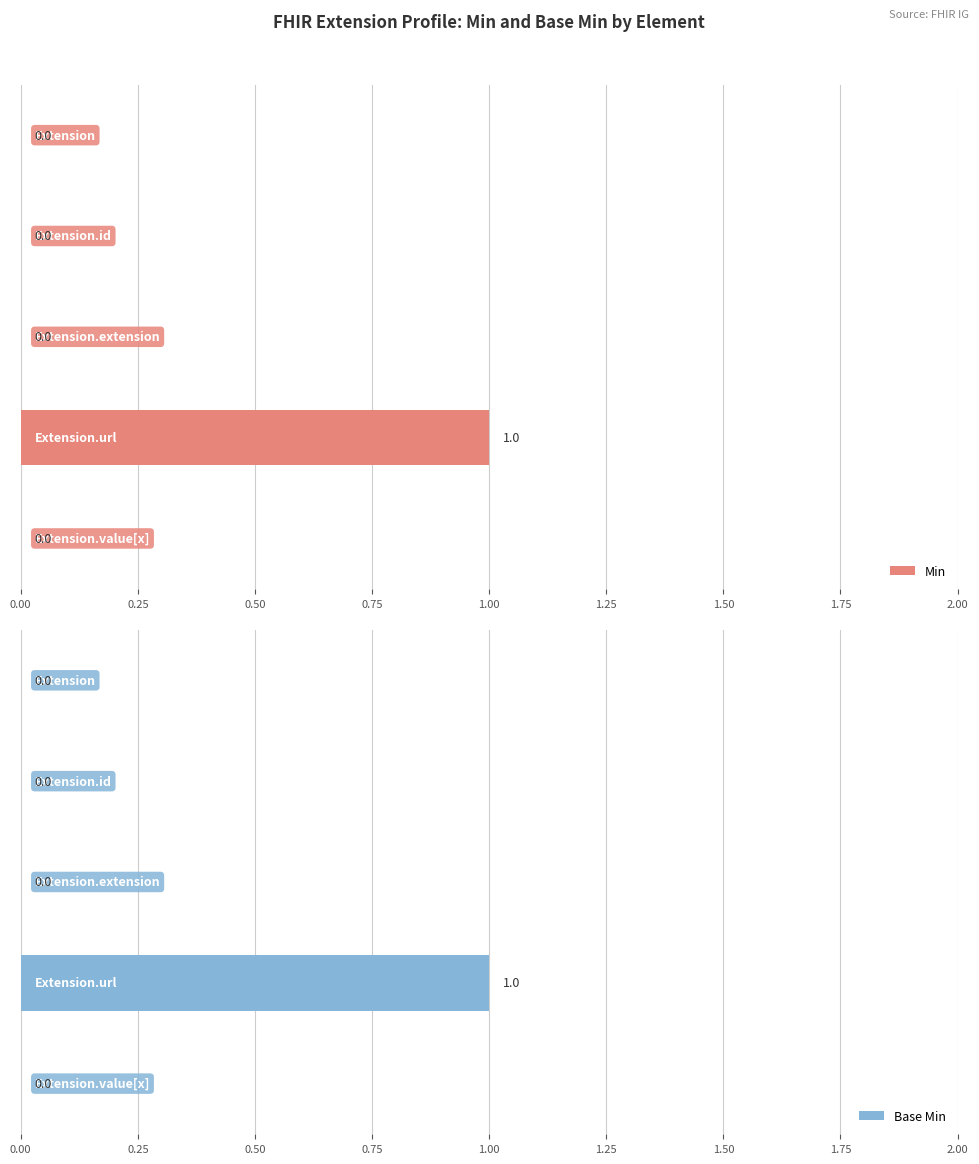

Are the bars grouped side by side (vs. stacked)?

Yes